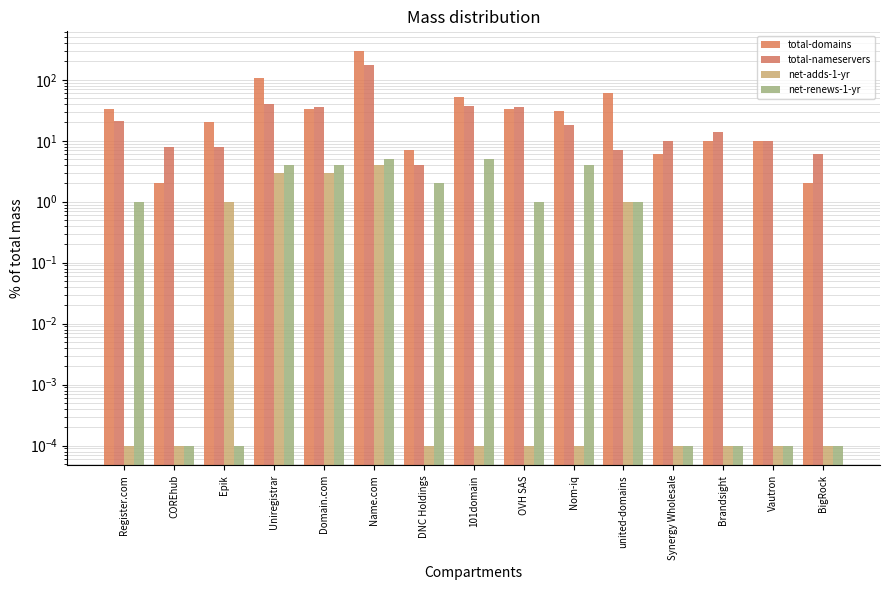

List the labels in order of net-adds-1-yr value, smallest first.

Register.com, COREhub, DNC Holdings, 101domain, OVH SAS, Nom-iq, Synergy Wholesale, Brandsight, Vautron, BigRock, Epik, united-domains, Uniregistrar, Domain.com, Name.com